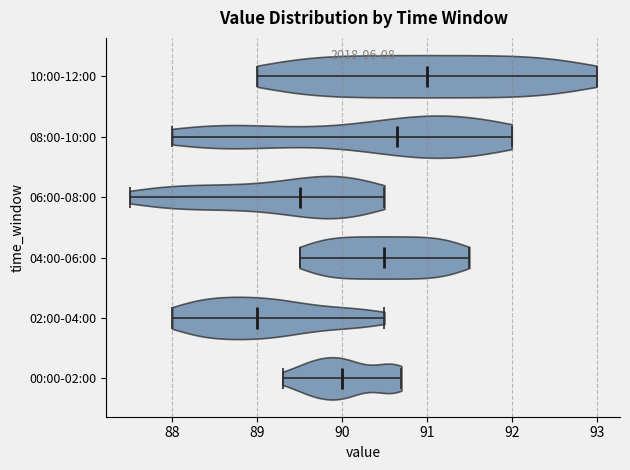

Reading bottom to top, read every violin against the x-axis: where its median line is, and the lowest and highest points it reaches. The values are not printed on the chart, so give them approximately, as read against the axis.

00:00-02:00: median line 90.0, lowest point 89.3, highest point 90.7
02:00-04:00: median line 89.0, lowest point 88.0, highest point 90.5
04:00-06:00: median line 90.5, lowest point 89.5, highest point 91.5
06:00-08:00: median line 89.5, lowest point 87.5, highest point 90.5
08:00-10:00: median line 90.7, lowest point 88.0, highest point 92.0
10:00-12:00: median line 91.0, lowest point 89.0, highest point 93.0